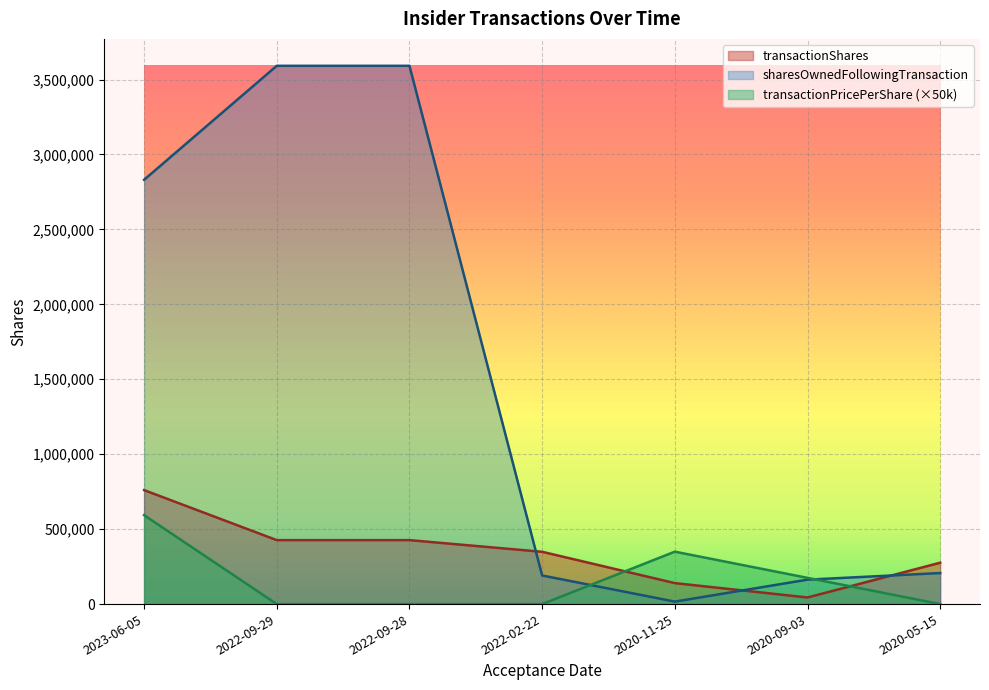

True or false: transactionPricePerShare has more than 2 points higher than both neighbors.

False